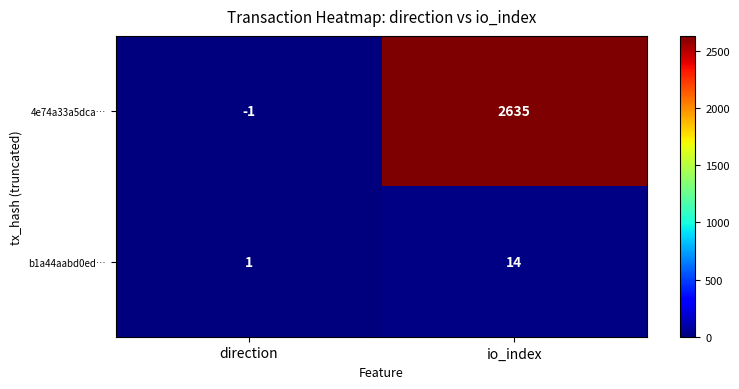

Reading left to right, transcribe all the data shown in this chart.

4e74a33a5dca…: direction=-1	io_index=2635
b1a44aabd0ed…: direction=1	io_index=14